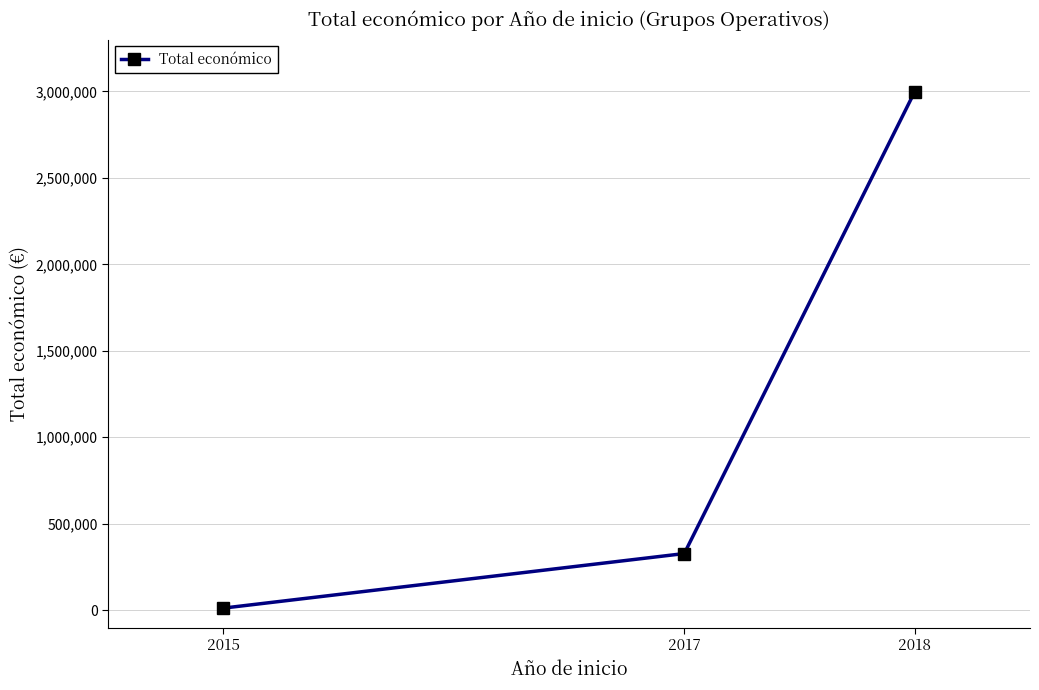

Rank the categories by value from lowest to highest.

2015, 2017, 2018